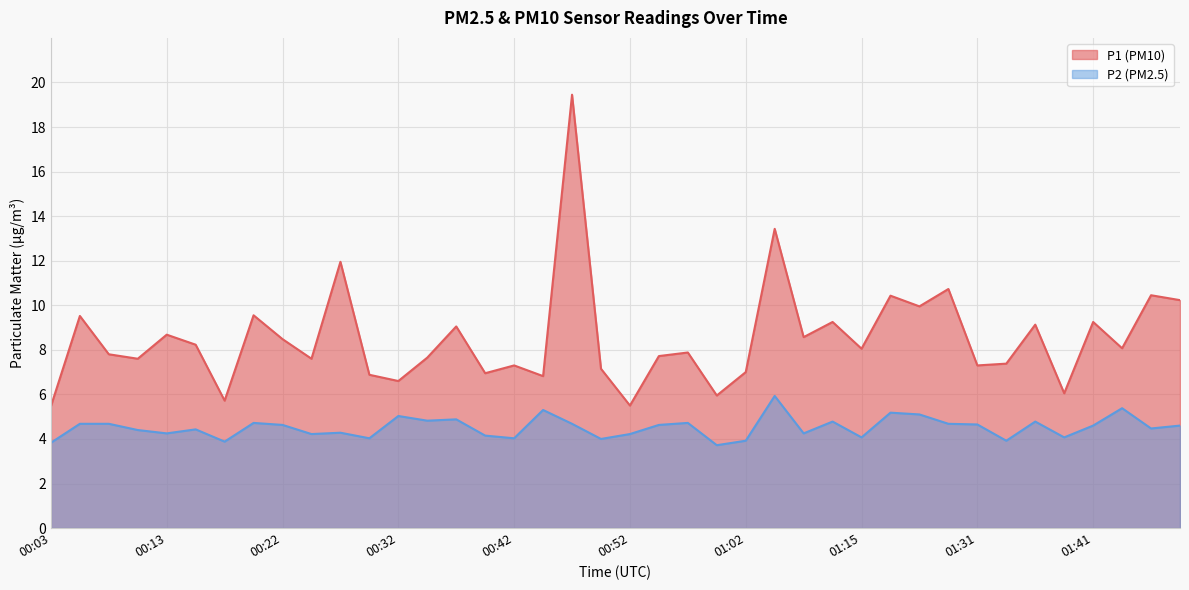

Is the value of P1 at 00:05 greater than the value of P2 at 00:44?

Yes